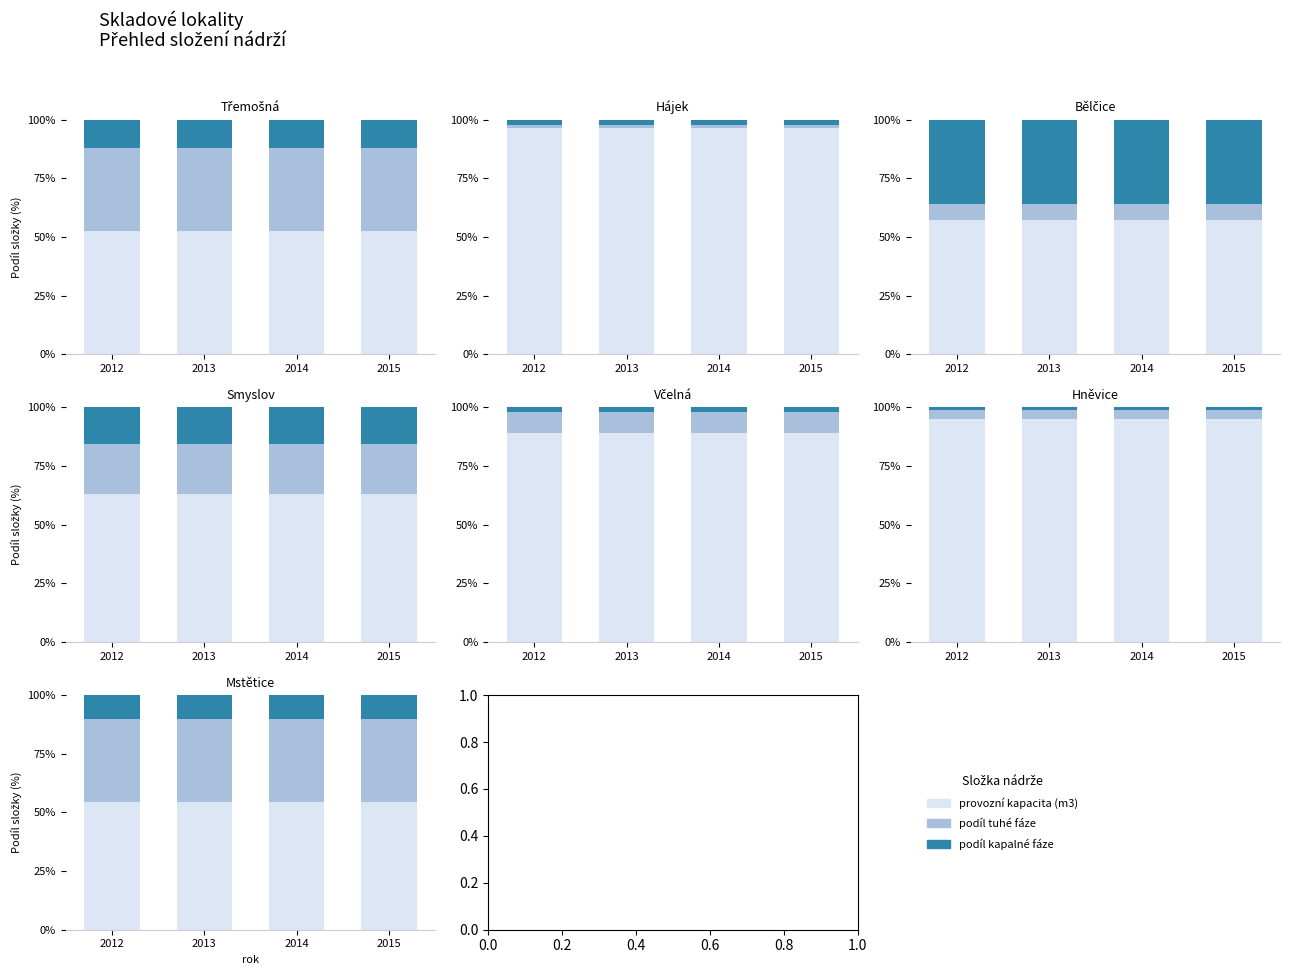

Which label corresponds to the largest value in the chart?

2012